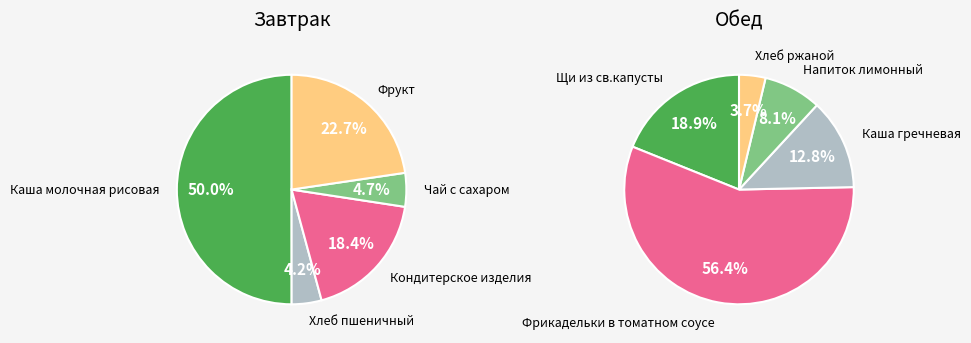

Between 3 and 4, which series saw the biggest shift?

Завтрак